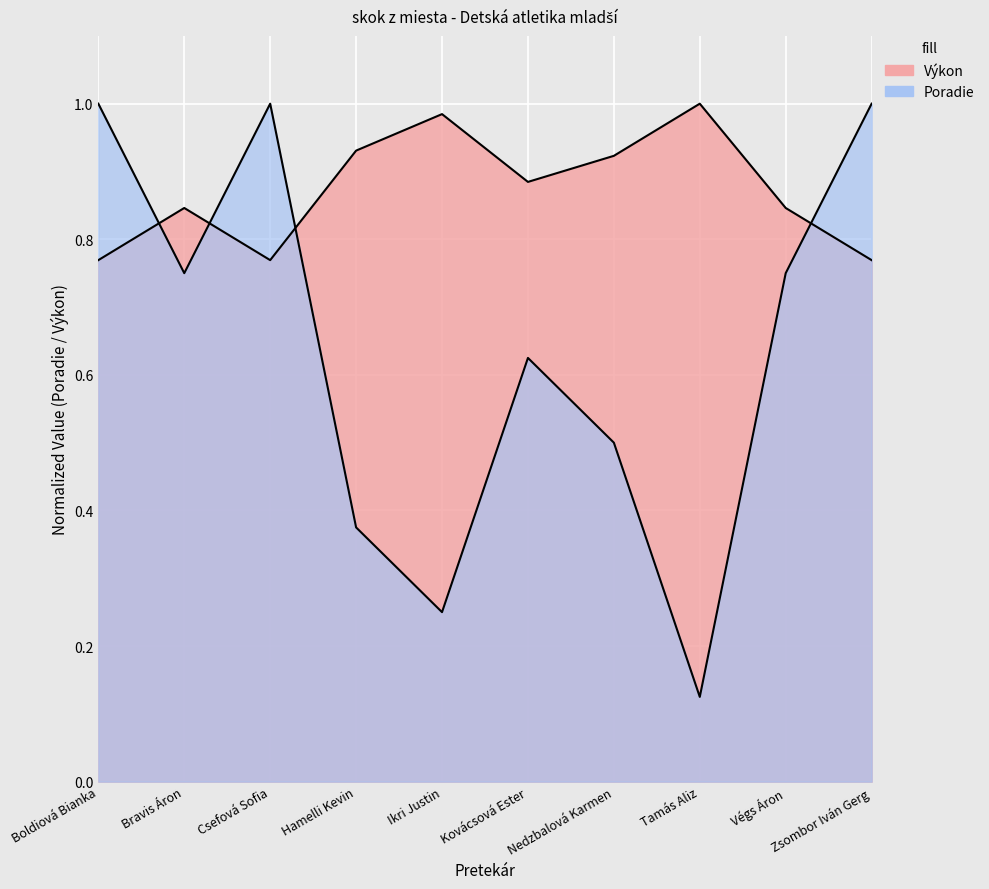

How many Poradie values are between 0 and 1?

10